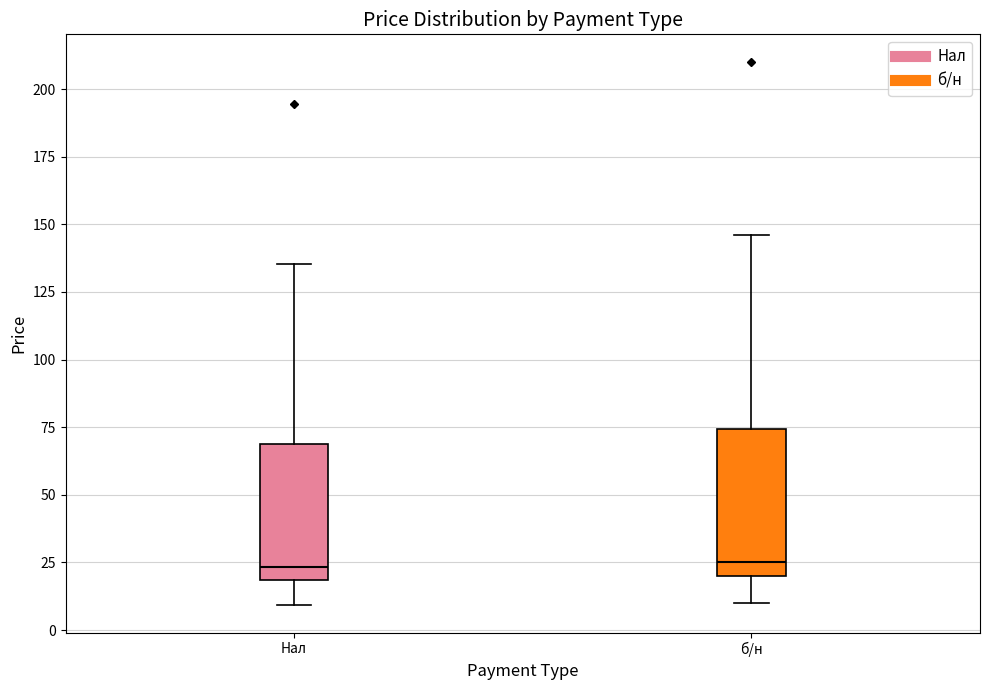

Reading left to right, read every box against the y-axis: the position of its median line, the range the box covers, and the ends of its whiskers. The values are not printed on the chart, so give them approximately, as read against the axis.

Нал: median 25, box 20 to 70, whiskers 10 to 135
б/н: median 25, box 20 to 75, whiskers 10 to 145